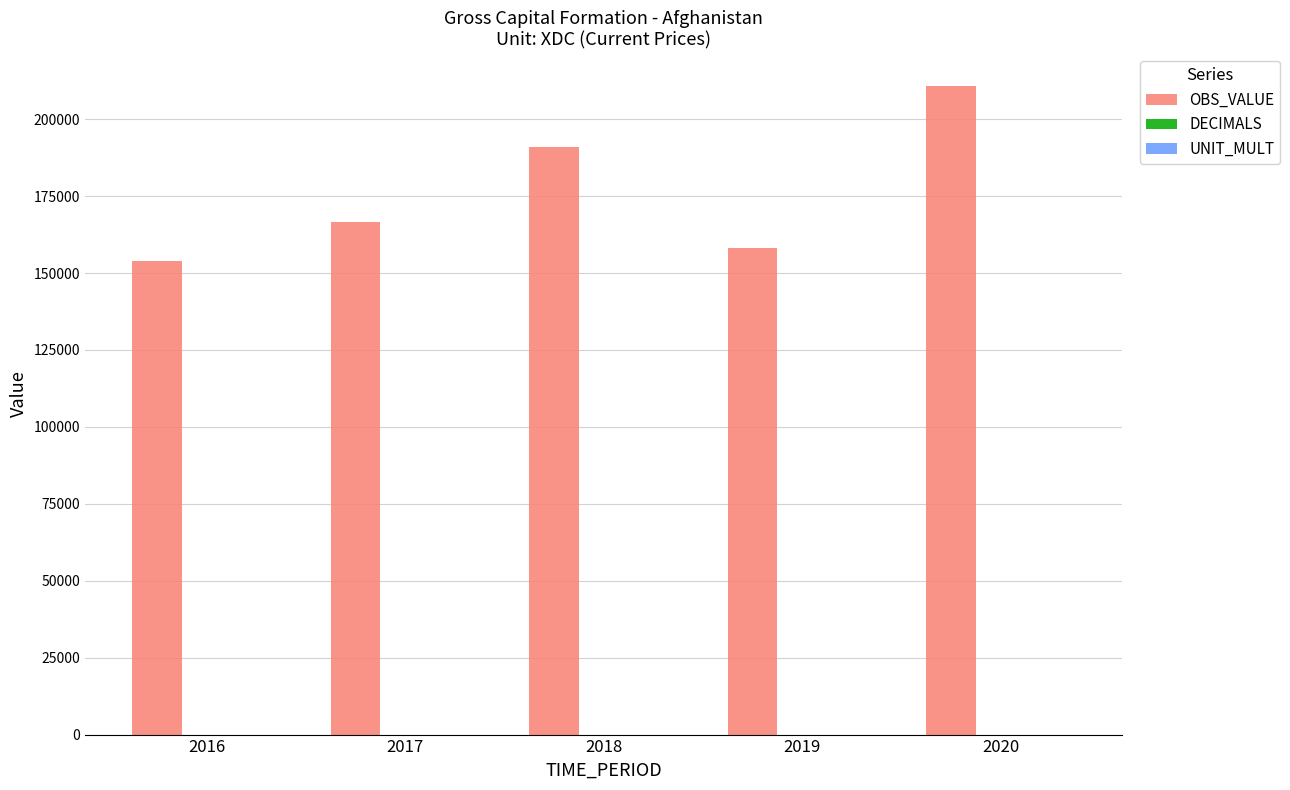

Which series has the largest total across all categories?

OBS_VALUE